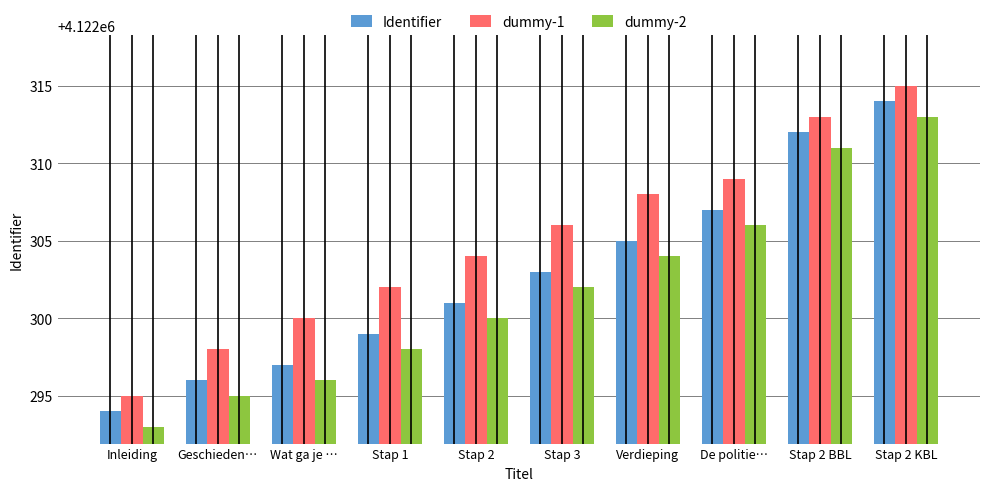

What value does the dummy-1 series have at Stap 2?

4122304